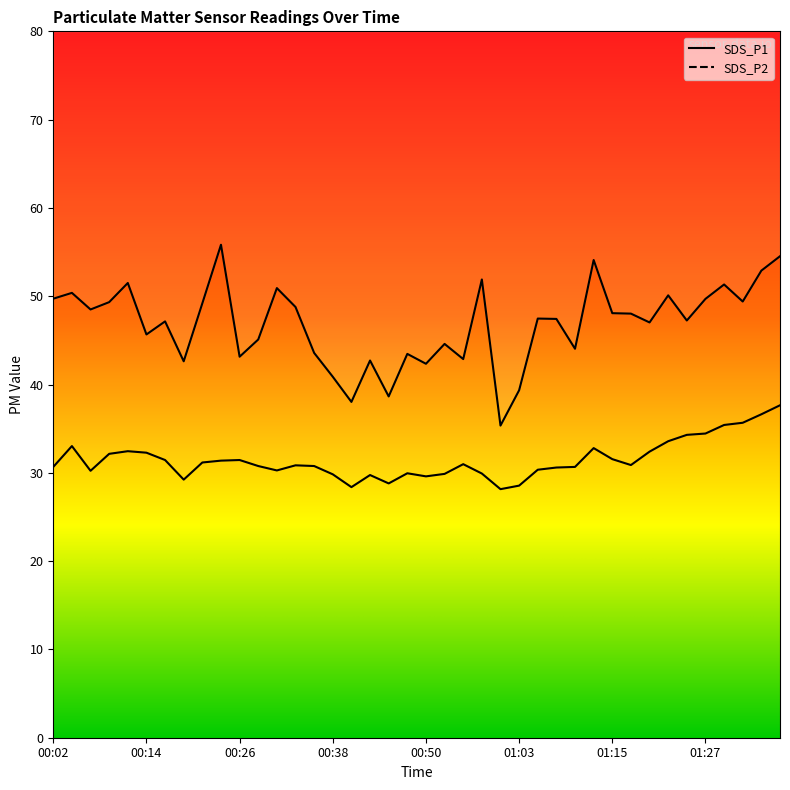

What is the approximate value of SDS_P2 at 00:28?

30.8